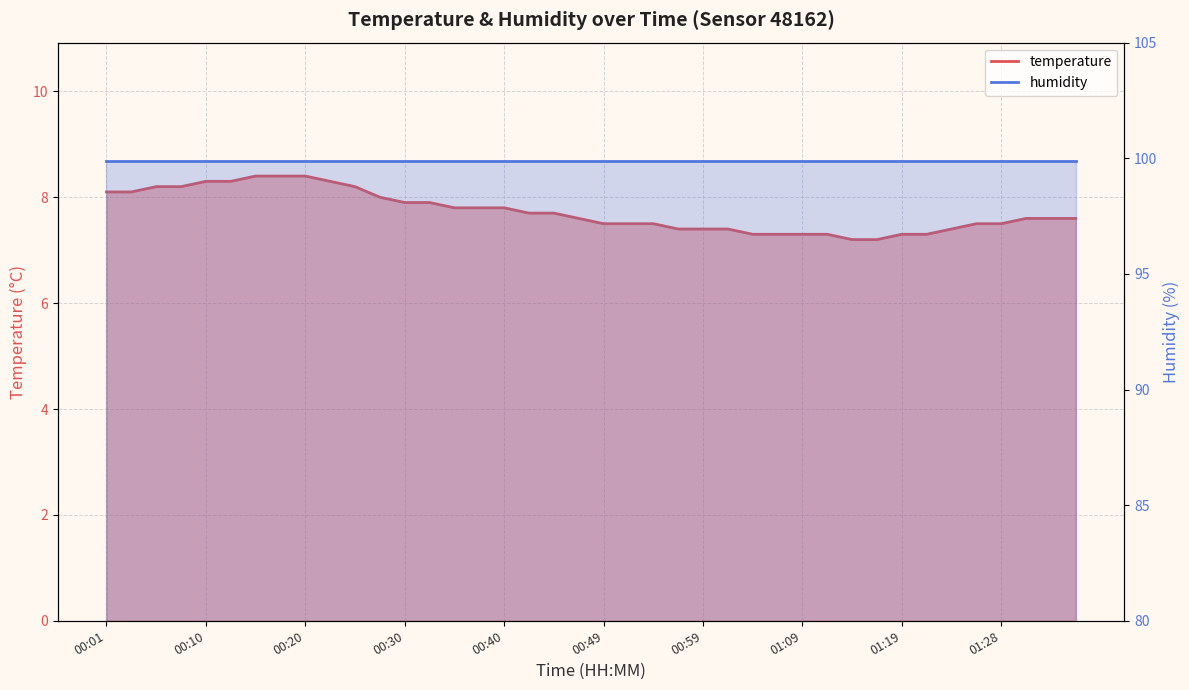

Reading right to left, what are all the values shown in this chart?

7.6	7.6	7.6	7.5	7.5	7.4	7.3	7.3	7.2	7.2	7.3	7.3	7.3	7.3	7.4	7.4	7.4	7.5	7.5	7.5	7.6	7.7	7.7	7.8	7.8	7.8	7.9	7.9	8.0	8.2	8.3	8.4	8.4	8.4	8.3	8.3	8.2	8.2	8.1	8.1